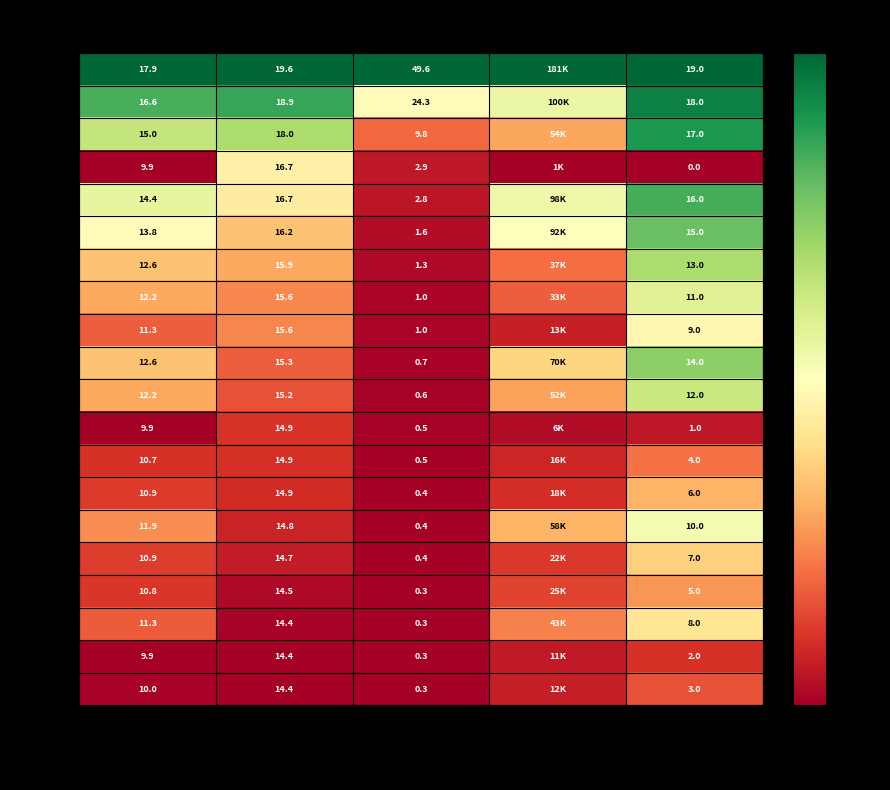

Which series changed the most between Log Shares and Log Value?

GOOGL